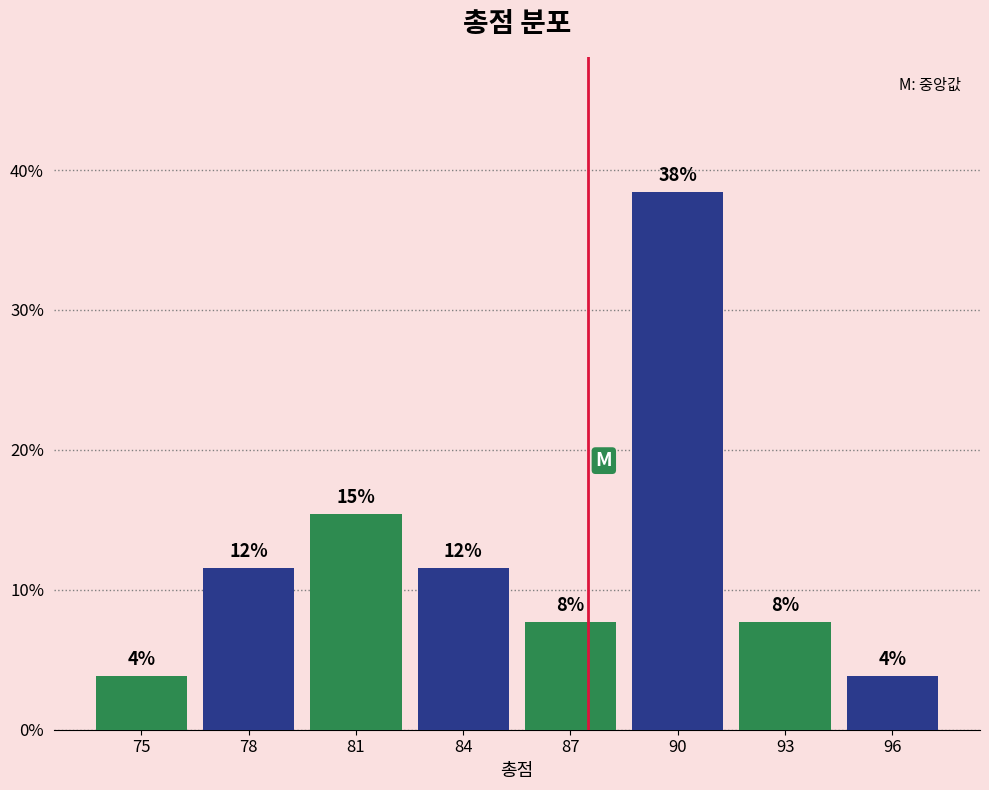

How many bars are there in total?

8